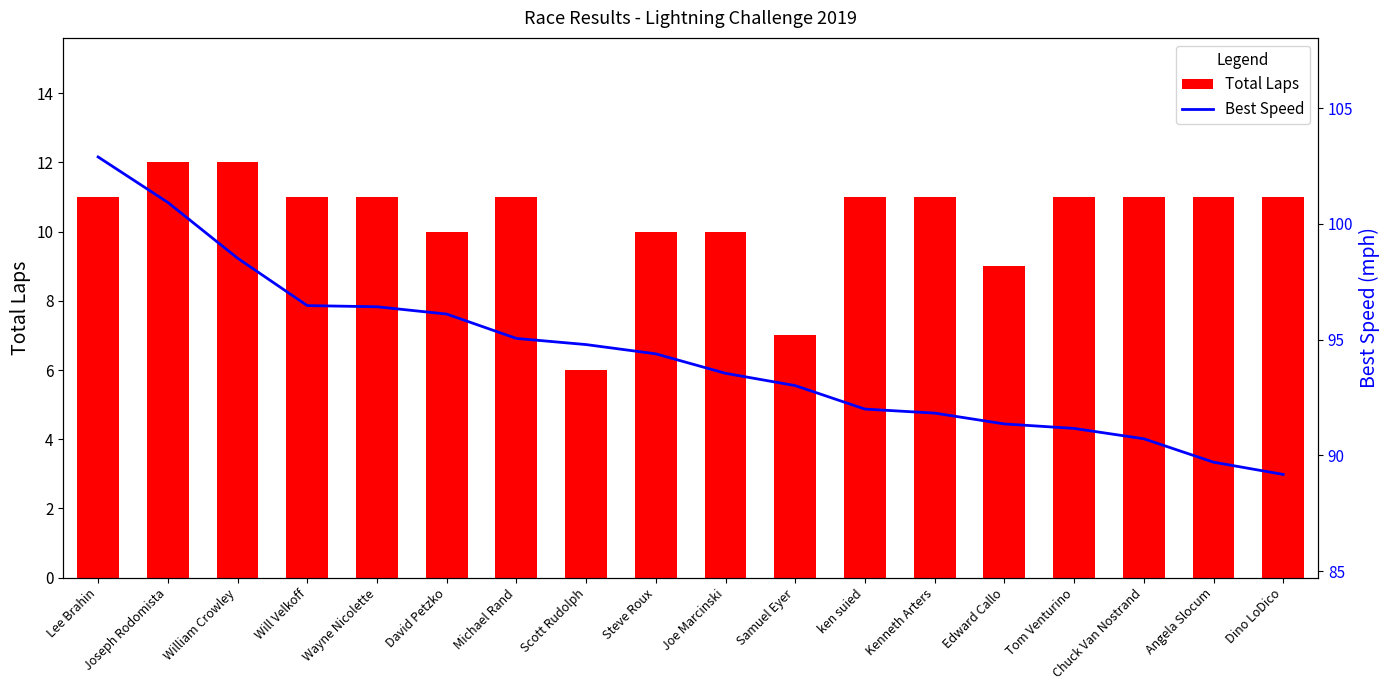

What is the spread (max minus min) of values at David Petzko?

86.1